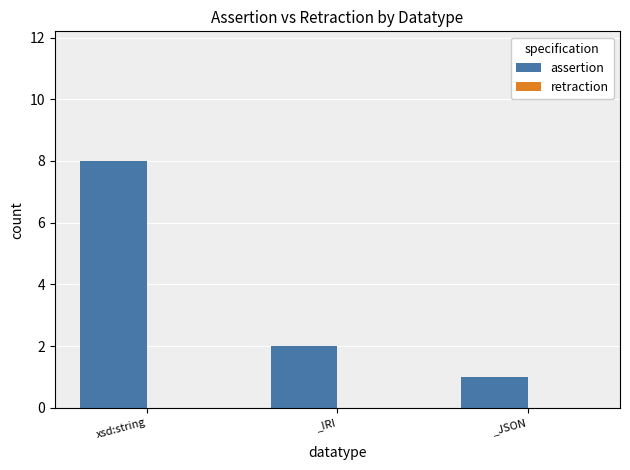

True or false: the data shows 1 at _JSON.

True